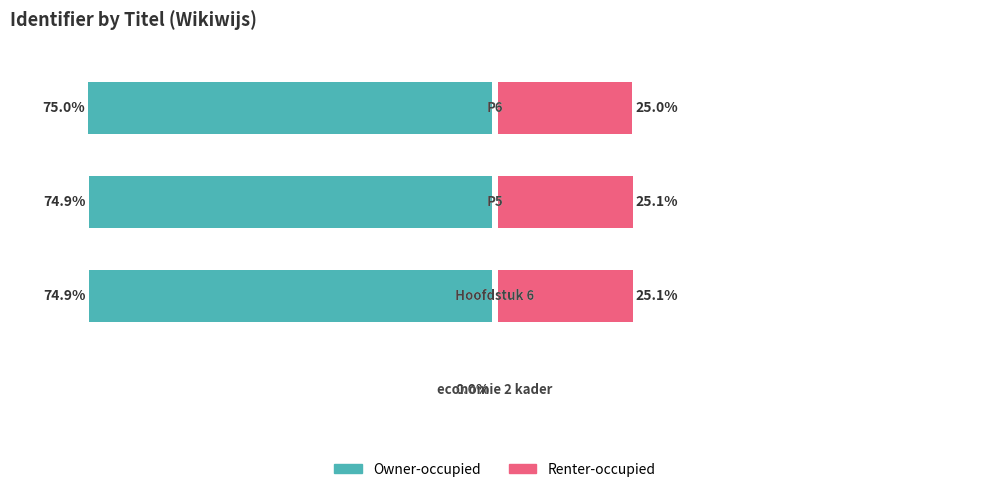

At which category does the chart reach its minimum across all series?

3